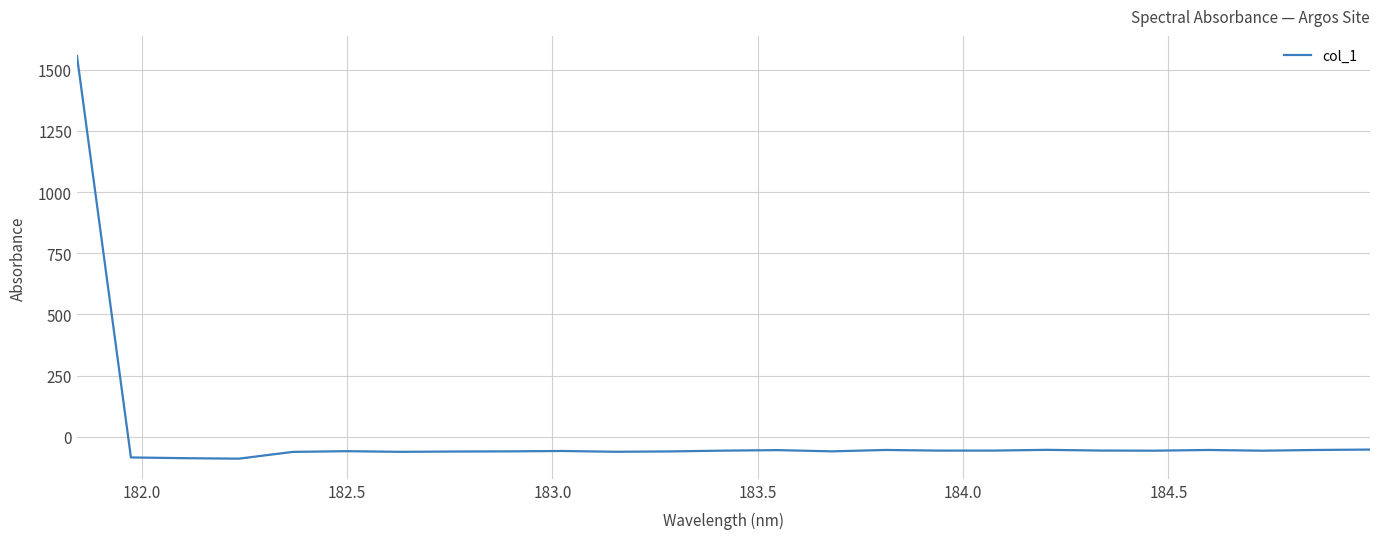

What is the difference between the maximum and minimum values?

1646.2